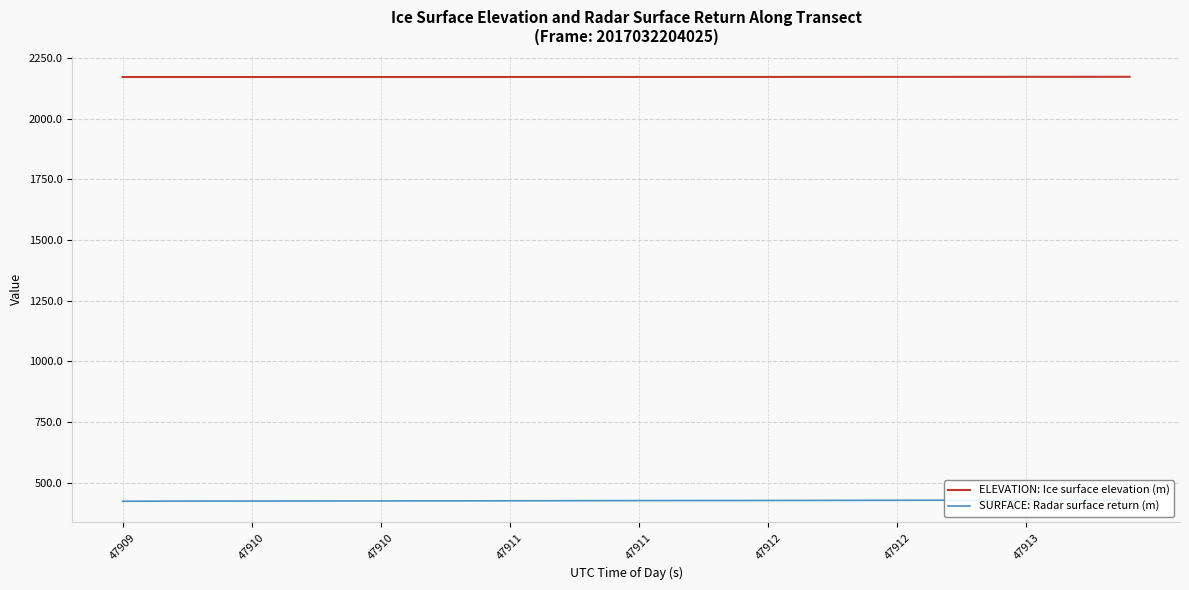

What is the minimum value shown in the chart?

423.1